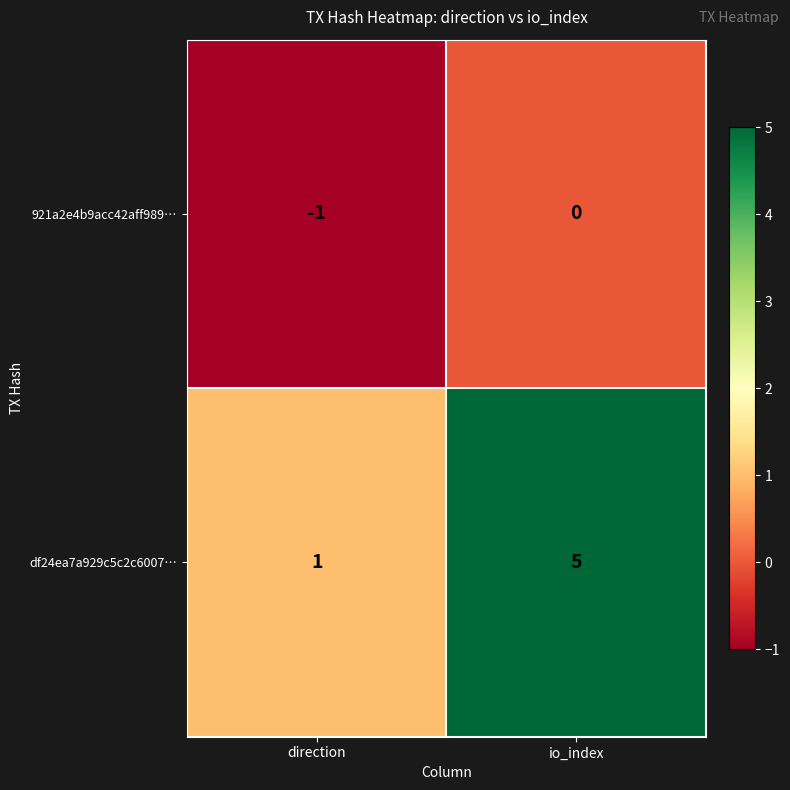

Which category has the highest value in the 921a2e4b9acc42aff989… series?

io_index